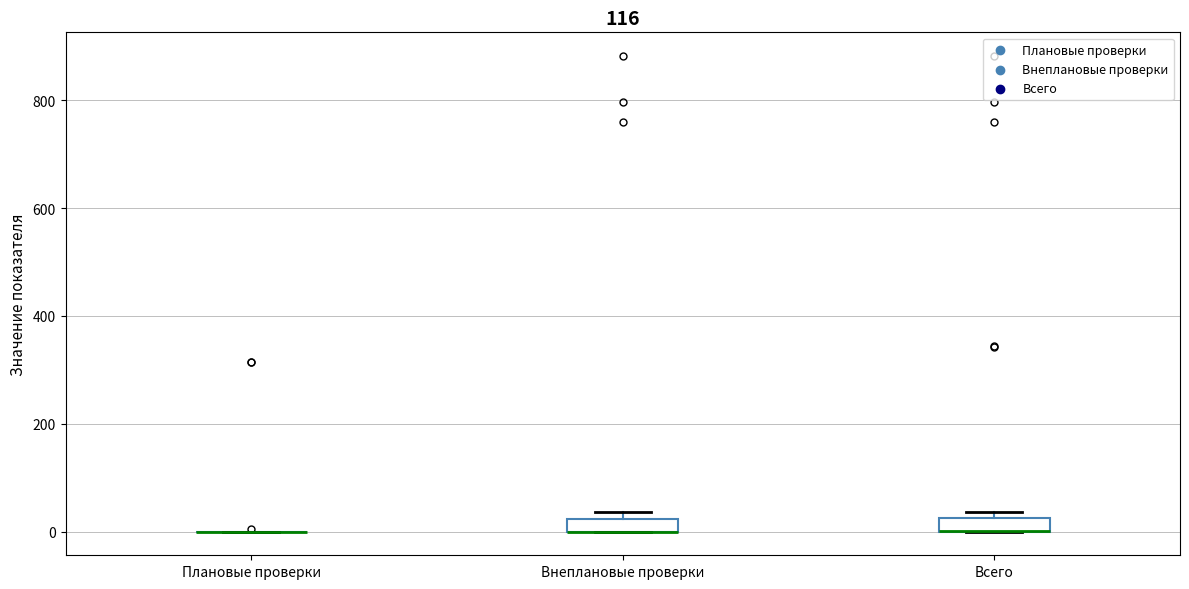

Where is the lower edge of the box for Внеплановые проверки on the y-axis? The values are not printed on the chart, so give them approximately, as read against the axis.

0